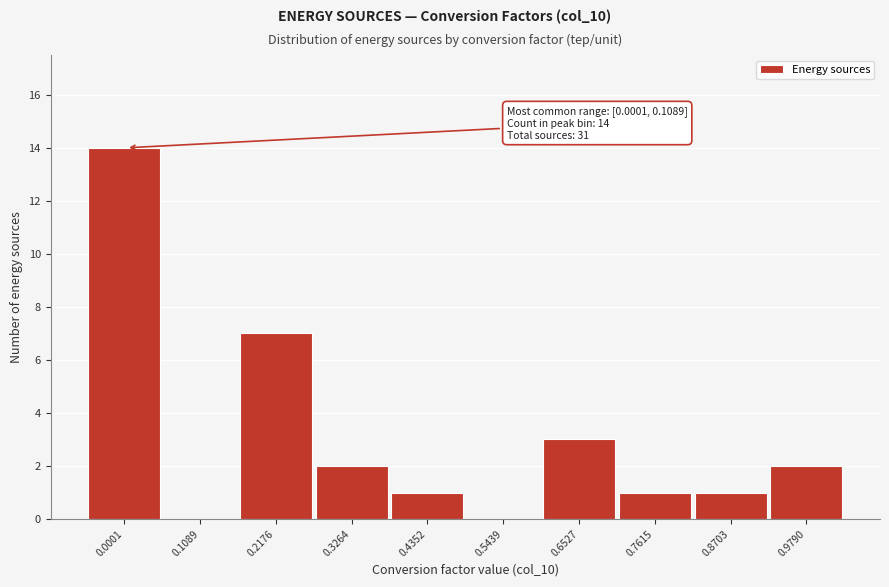

Reading right to left, transcribe all the data shown in this chart.

0.9790=2	0.8703=1	0.7615=1	0.6527=3	0.5439=0	0.4352=1	0.3264=2	0.2176=7	0.1089=0	0.0001=14